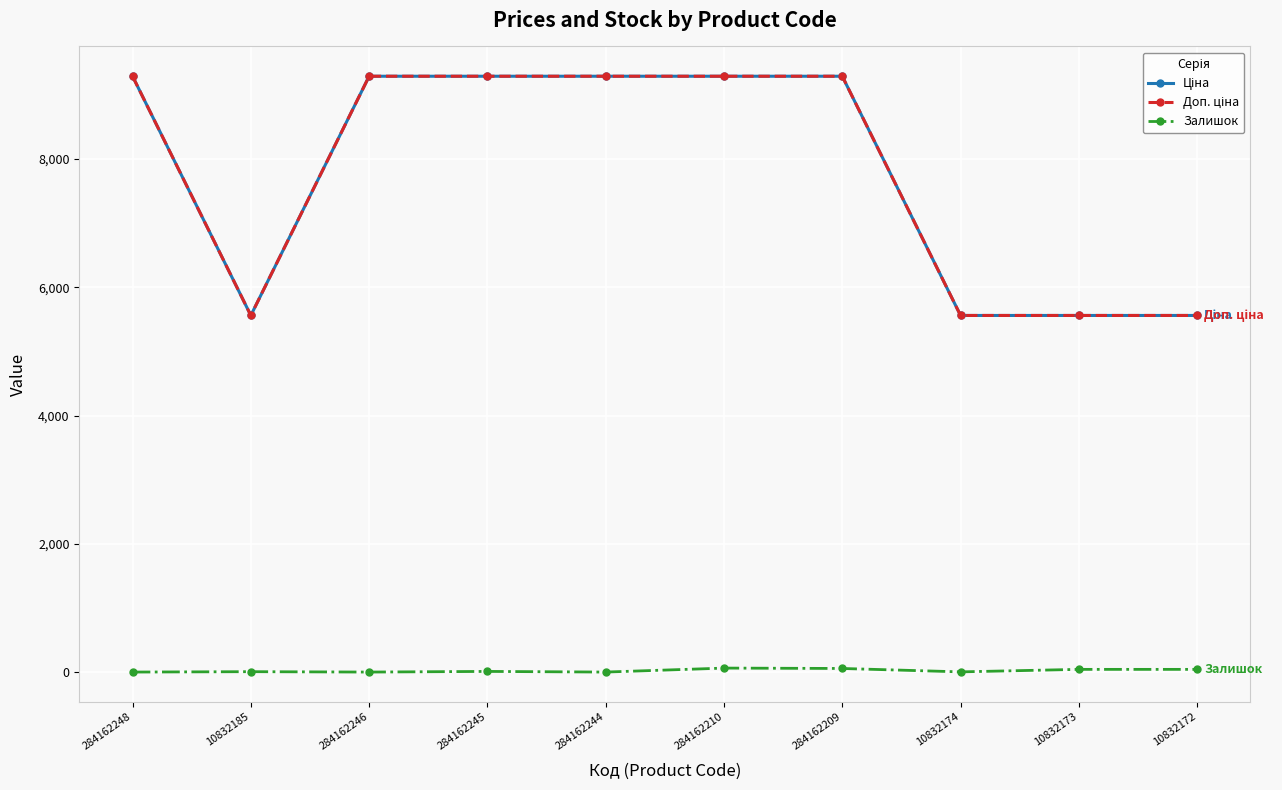

Does the chart have visible grid lines?

Yes